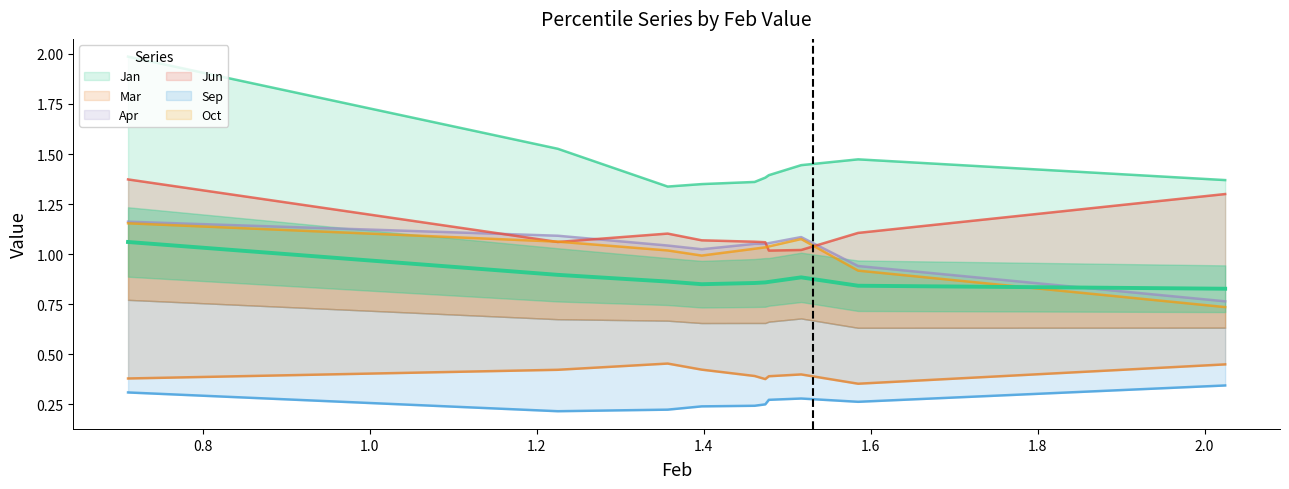

Which series changed the most between pct55 and pct65?

Jun